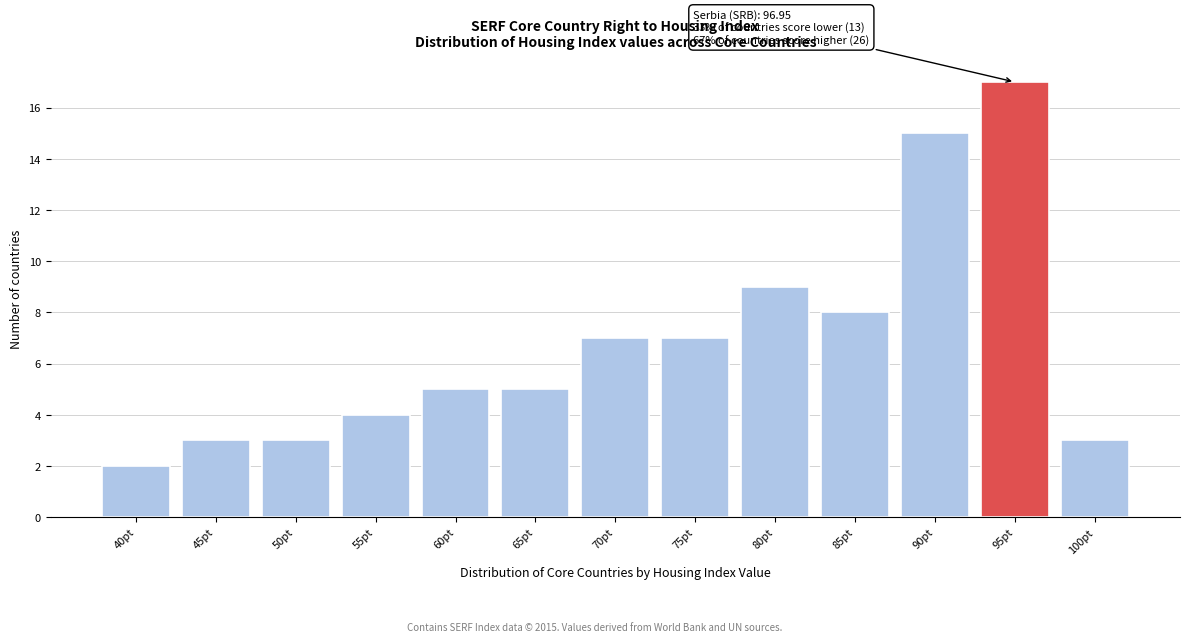

Reading left to right, what are all the values shown in this chart?

40pt=2	45pt=3	50pt=3	55pt=4	60pt=5	65pt=5	70pt=7	75pt=7	80pt=9	85pt=8	90pt=15	95pt=17	100pt=3